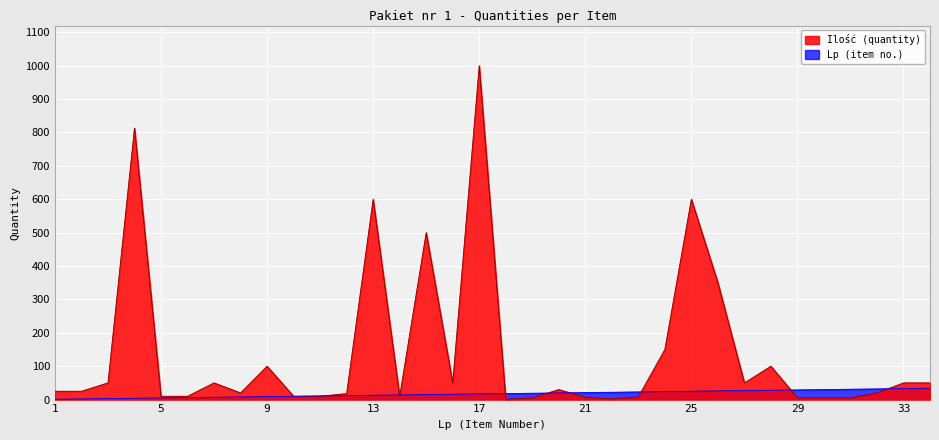

How many data points in Ilość (quantity) are less than 25?

16